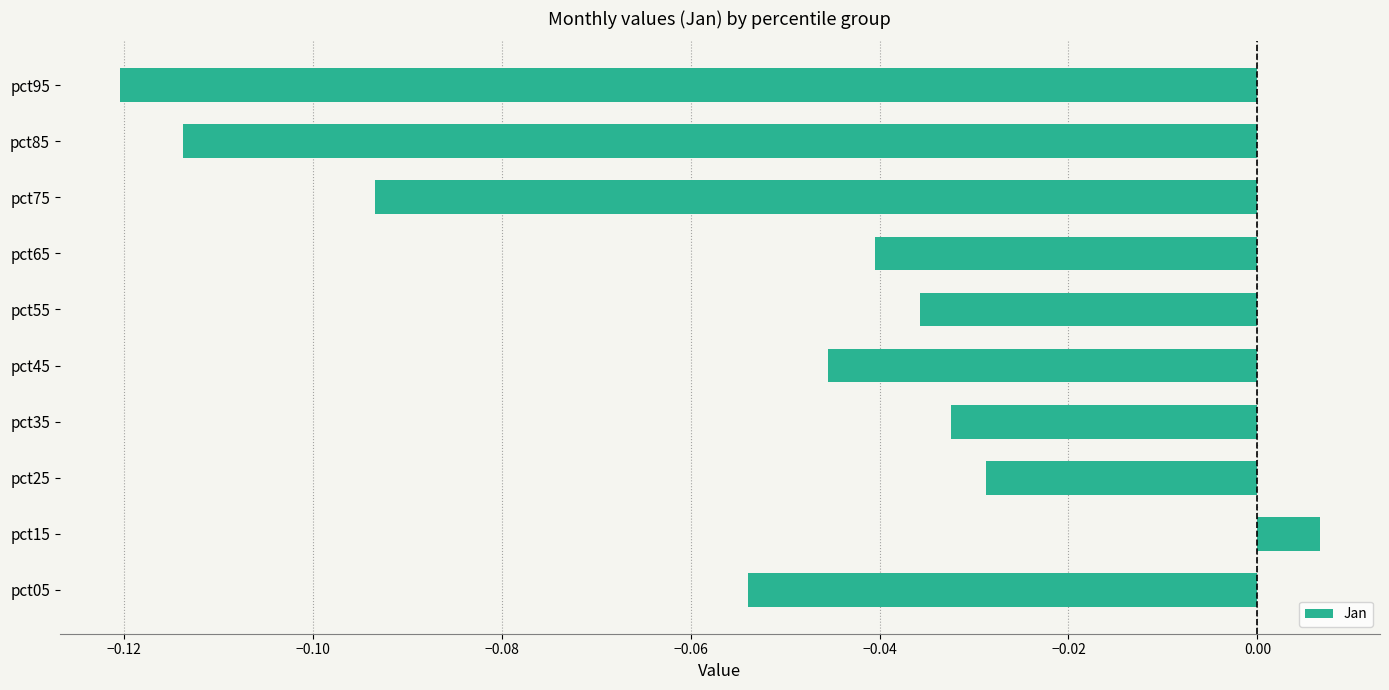

The chart shows a value of -0.1 at pct45. True or false?

False